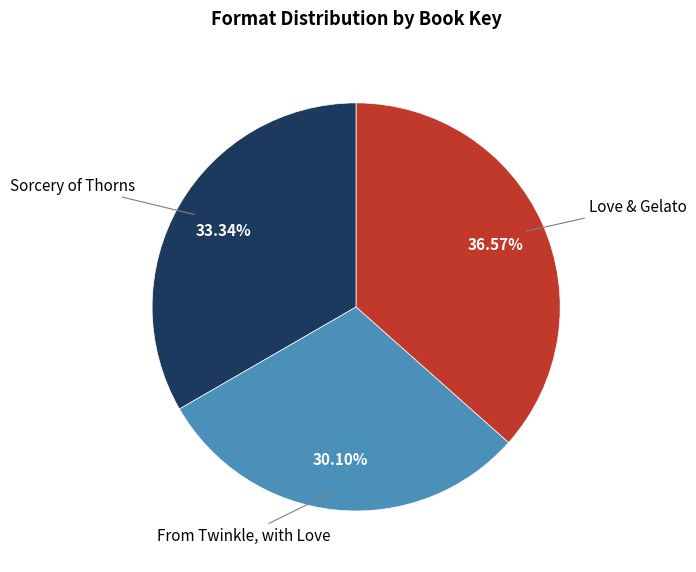

True or false: Love & Gelato accounts for 44% of the total.

False